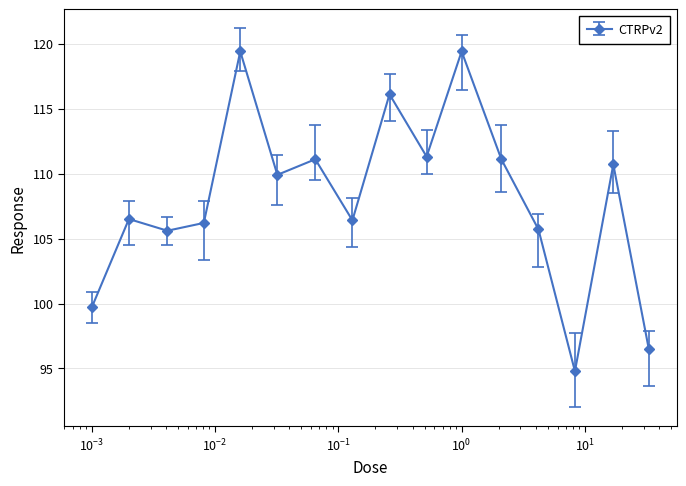

What is the value of the 10th point from the left?

111.3